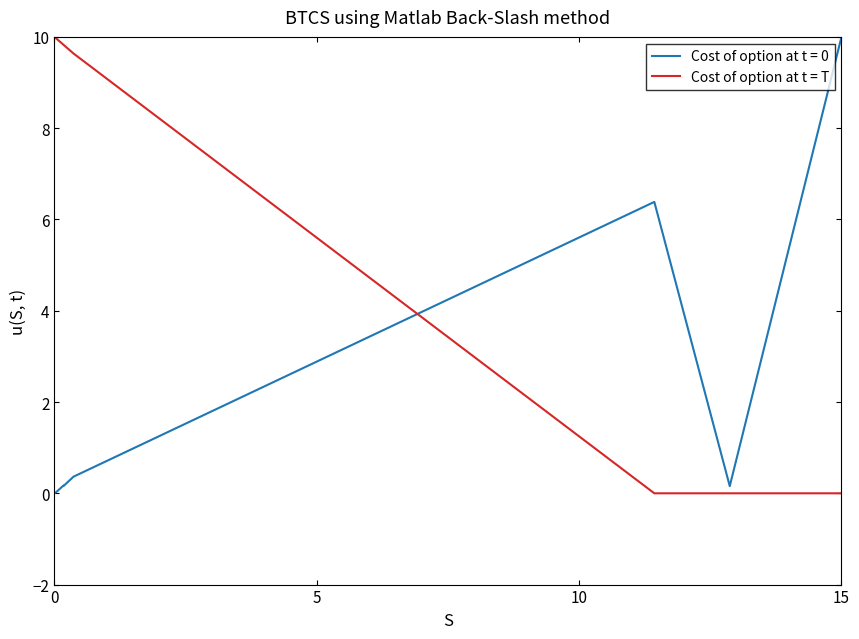

What is the greatest value displayed?

10.0